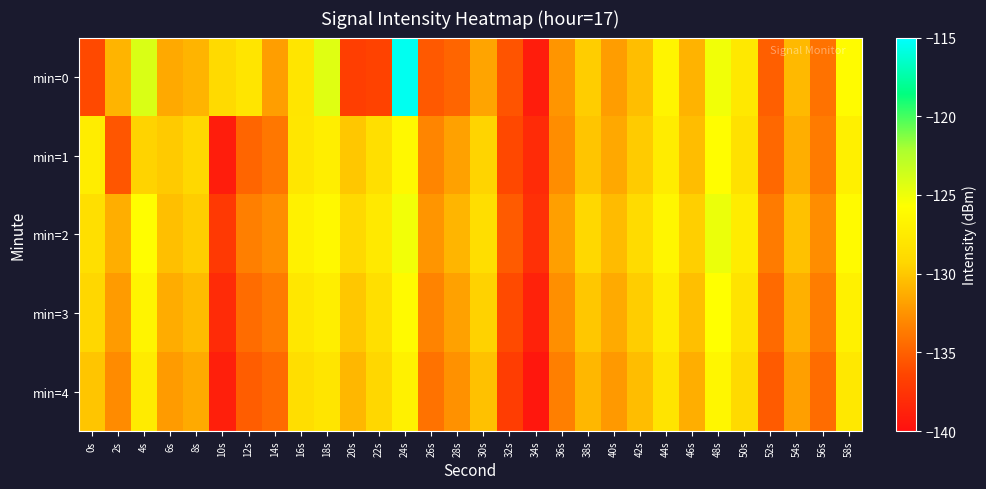

Reading left to right, transcribe all the data shown in this chart.

min=0: 0s=-136.2	2s=-130.9	4s=-124.1	6s=-131.4	8s=-131.0	10s=-129.0	12s=-128.0	14s=-132.0	16s=-128.0	18s=-124.4	20s=-136.8	22s=-136.6	24s=-115.4	26s=-135.4	28s=-134.8	30s=-131.7	32s=-135.6	34s=-139.1	36s=-132.4	38s=-129.7	40s=-132.0	42s=-130.5	44s=-126.6	46s=-131.0	48s=-125.1	50s=-127.7	52s=-135.1	54s=-130.7	56s=-134.1	58s=-126.1
min=1: 0s=-127.3	2s=-135.6	4s=-129.4	6s=-129.9	8s=-129.1	10s=-139.1	12s=-134.8	14s=-133.9	16s=-127.9	18s=-127.2	20s=-130.0	22s=-128.5	24s=-126.3	26s=-133.2	28s=-131.8	30s=-129.4	32s=-136.2	34s=-138.1	36s=-132.8	38s=-130.1	40s=-131.5	42s=-129.8	44s=-127.4	46s=-130.5	48s=-125.8	50s=-128.3	52s=-134.6	54s=-131.2	56s=-133.7	58s=-127.0
min=2: 0s=-128.5	2s=-131.2	4s=-125.8	6s=-130.4	8s=-129.7	10s=-137.2	12s=-133.5	14s=-132.8	16s=-126.9	18s=-126.3	20s=-129.1	22s=-127.6	24s=-125.2	26s=-132.4	28s=-130.9	30s=-128.6	32s=-135.3	34s=-137.8	36s=-131.9	38s=-129.2	40s=-130.6	42s=-128.9	44s=-126.5	46s=-129.6	48s=-124.9	50s=-127.4	52s=-133.7	54s=-130.3	56s=-132.8	58s=-126.1
min=3: 0s=-129.3	2s=-132.1	4s=-126.7	6s=-131.3	8s=-130.6	10s=-138.1	12s=-134.4	14s=-133.7	16s=-127.8	18s=-127.2	20s=-130.0	22s=-128.5	24s=-126.1	26s=-133.3	28s=-131.8	30s=-129.5	32s=-136.1	34s=-138.7	36s=-132.7	38s=-130.0	40s=-131.4	42s=-129.7	44s=-127.3	46s=-130.4	48s=-125.7	50s=-128.2	52s=-134.5	54s=-131.1	56s=-133.6	58s=-126.9
min=4: 0s=-130.1	2s=-132.9	4s=-127.5	6s=-132.1	8s=-131.4	10s=-138.9	12s=-135.2	14s=-134.5	16s=-128.6	18s=-128.0	20s=-130.8	22s=-129.3	24s=-126.9	26s=-134.1	28s=-132.6	30s=-130.3	32s=-136.9	34s=-139.5	36s=-133.5	38s=-130.8	40s=-132.2	42s=-130.5	44s=-128.1	46s=-131.2	48s=-126.5	50s=-129.0	52s=-135.3	54s=-131.9	56s=-134.4	58s=-127.7